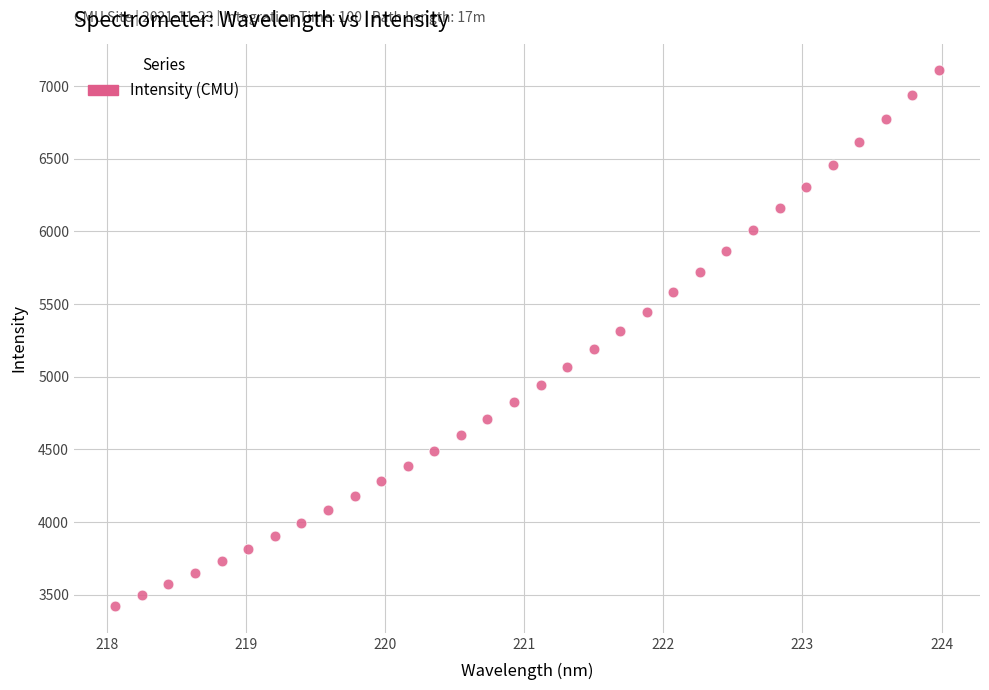

What is the range of X values (max minus min)?

5.9